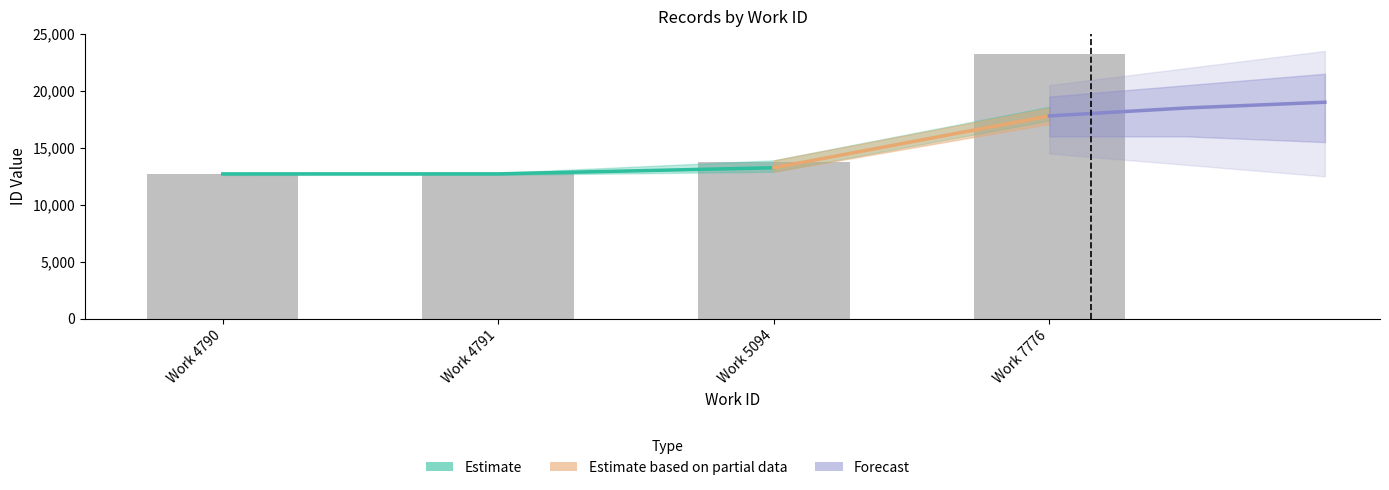

List the labels in order of value, smallest first.

Work 4790, Work 4791, Work 5094, Work 7776